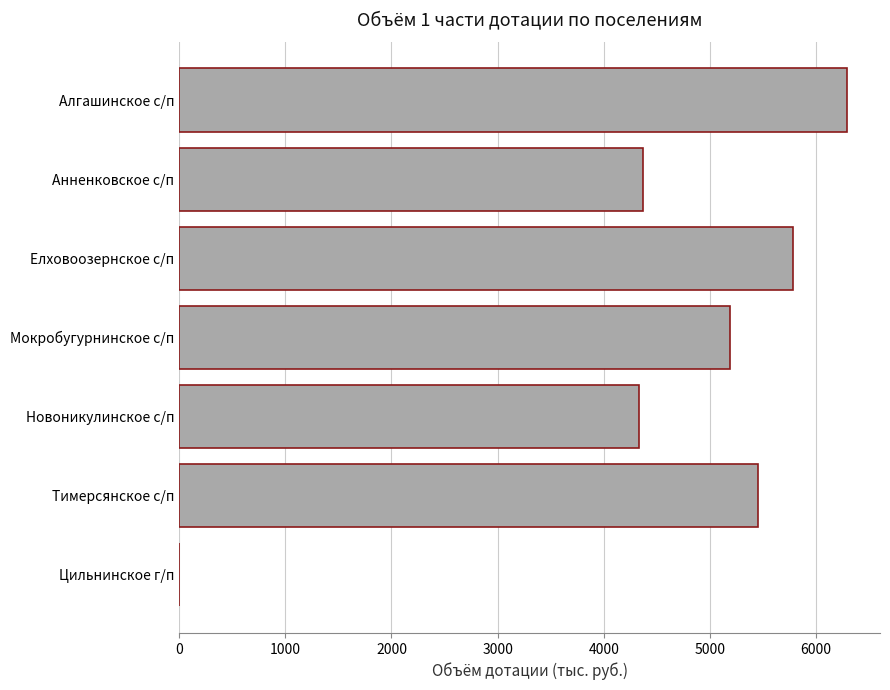

How many distinct data groups are displayed?

1